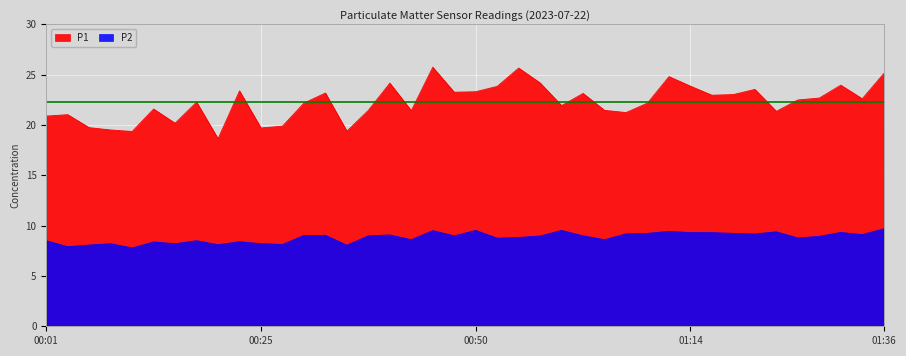

The P2 series shows 2.4 at 01:09. True or false?

False